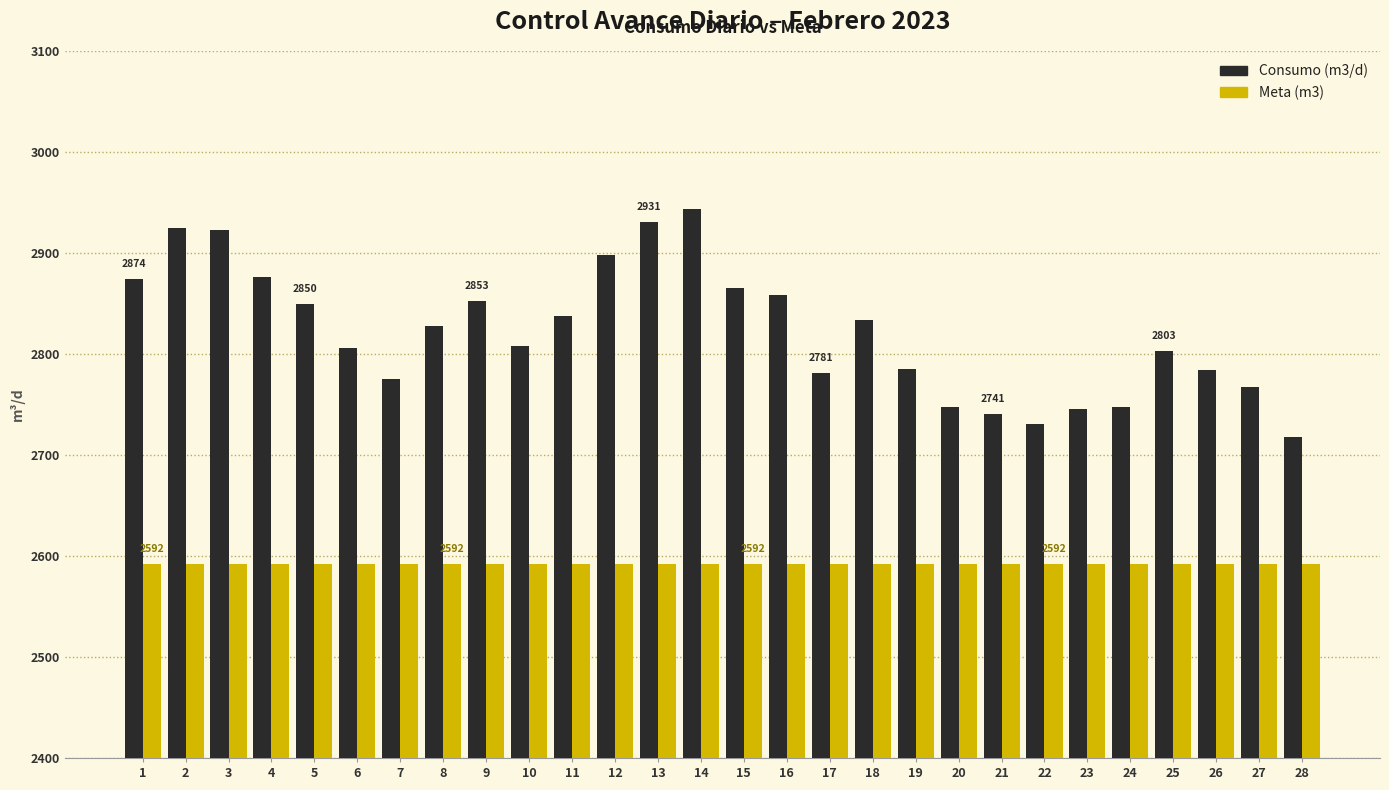

What is the spread (max minus min) of values at 5?

258